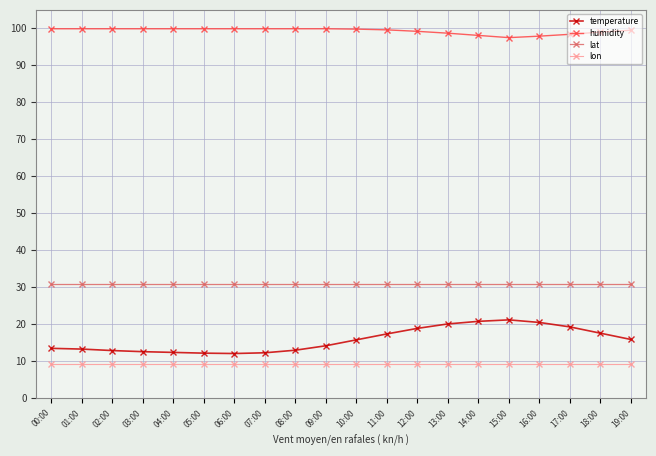

List the series in order of their peak value, highest first.

humidity, lat, temperature, lon